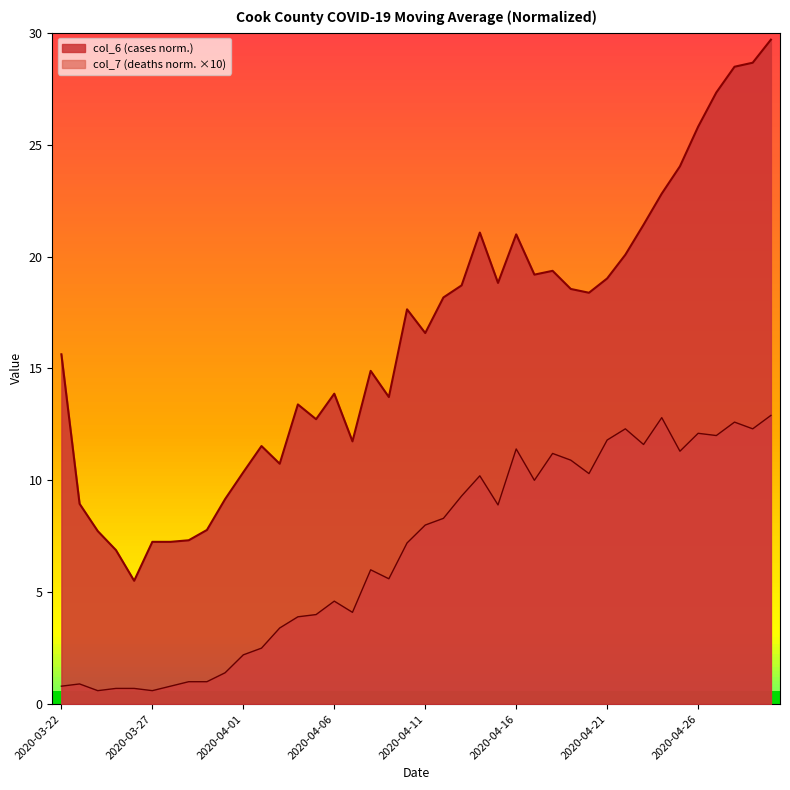

List the series in order of their peak value, lowest first.

col_7, col_6